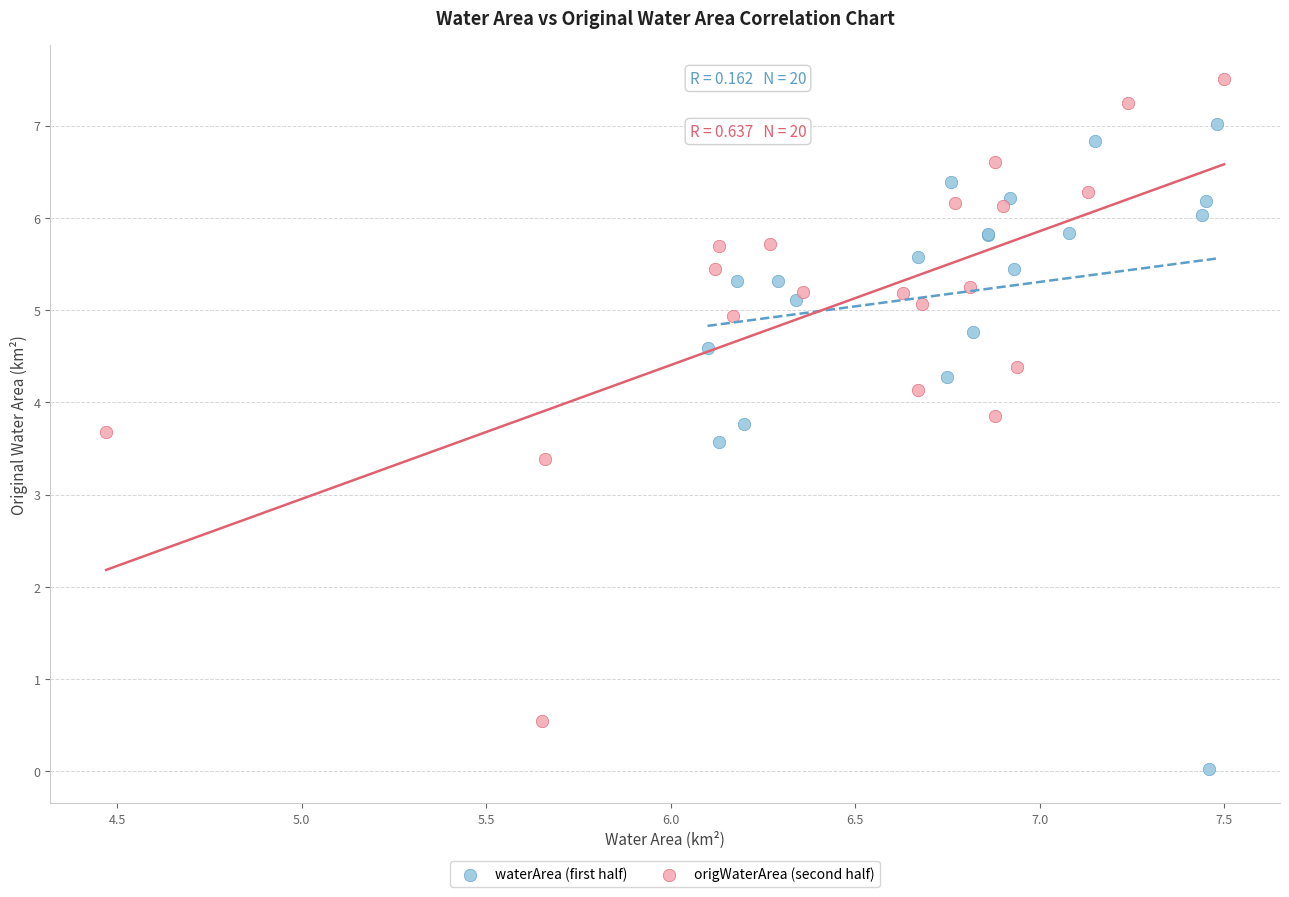

Which series reaches the maximum Y coordinate?

origWaterArea (second half)